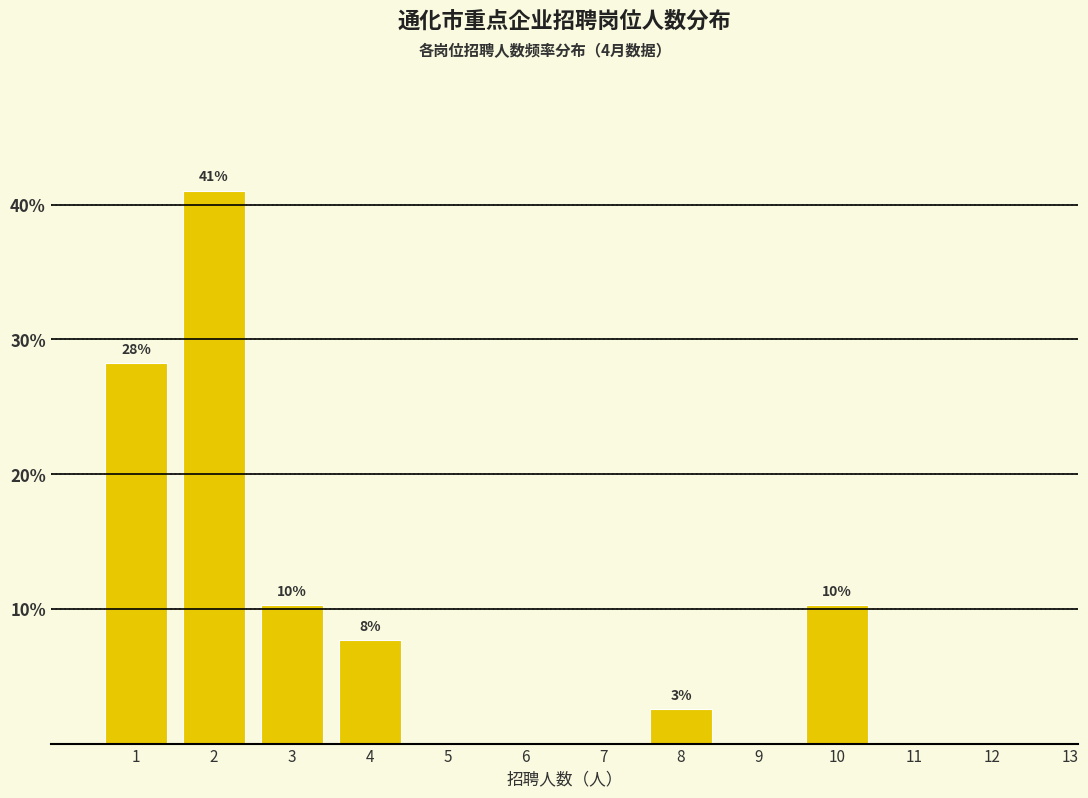

Reading right to left, transcribe all the data shown in this chart.

13=0.0	12=0.0	11=0.0	10=10.3	9=0.0	8=2.6	7=0.0	6=0.0	5=0.0	4=7.7	3=10.3	2=41.0	1=28.2